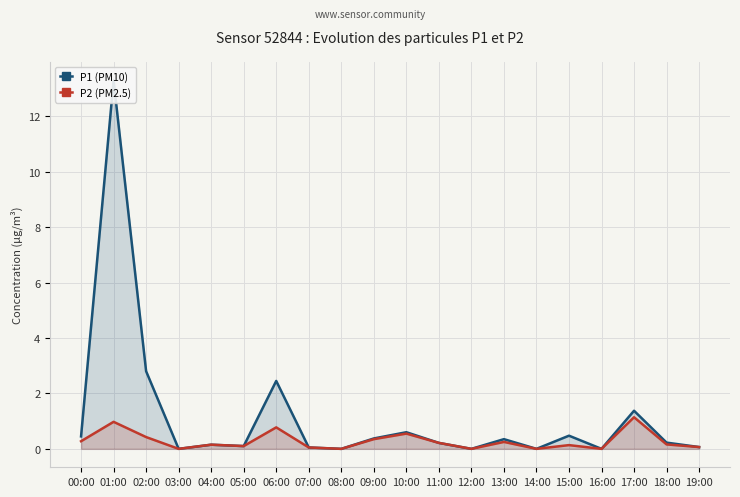

Rank the series by their average value, from highest to lowest.

P1 (PM10), P2 (PM2.5)